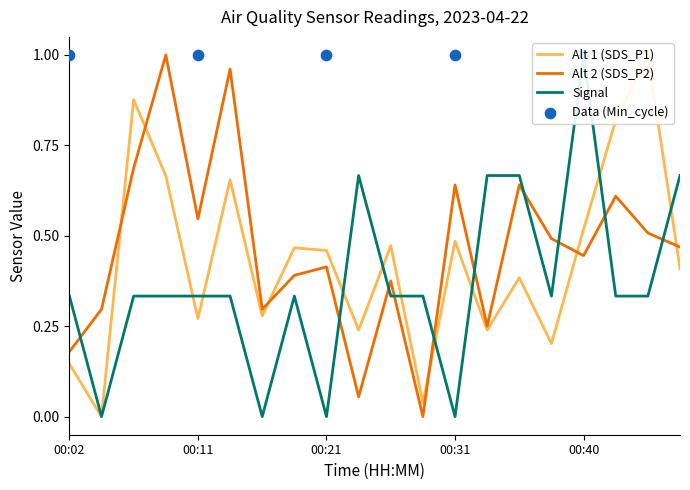

Which series has the widest spread of Y values?

SDS_P1